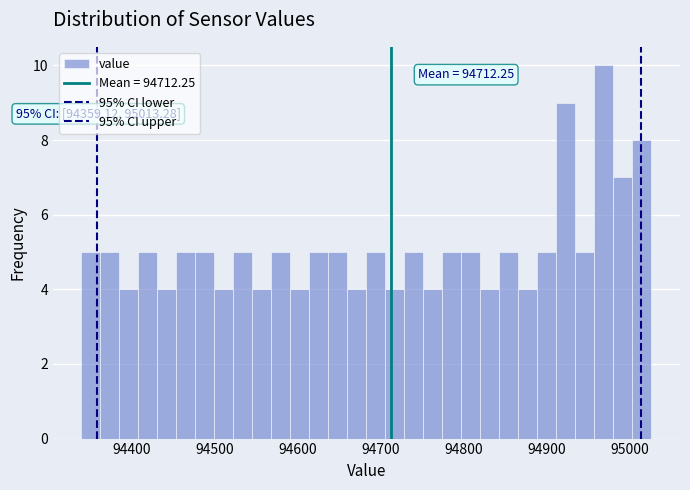

Around what value on the x-axis is the tallest bar? Give the approximate position of its centre, as read against the axis.

94970